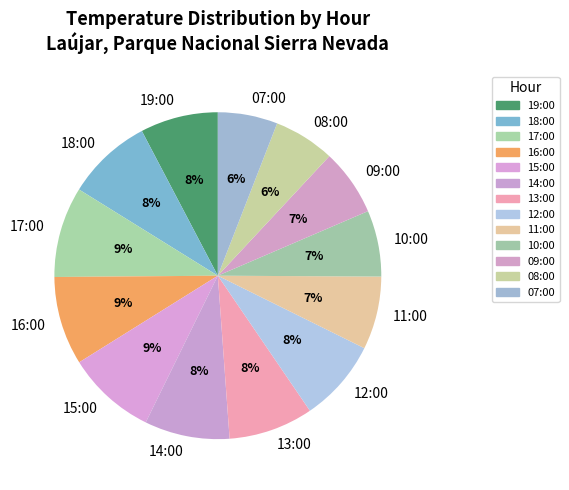

To the nearest percent, what is the difference between the largest and smallest slice percentages?

3%